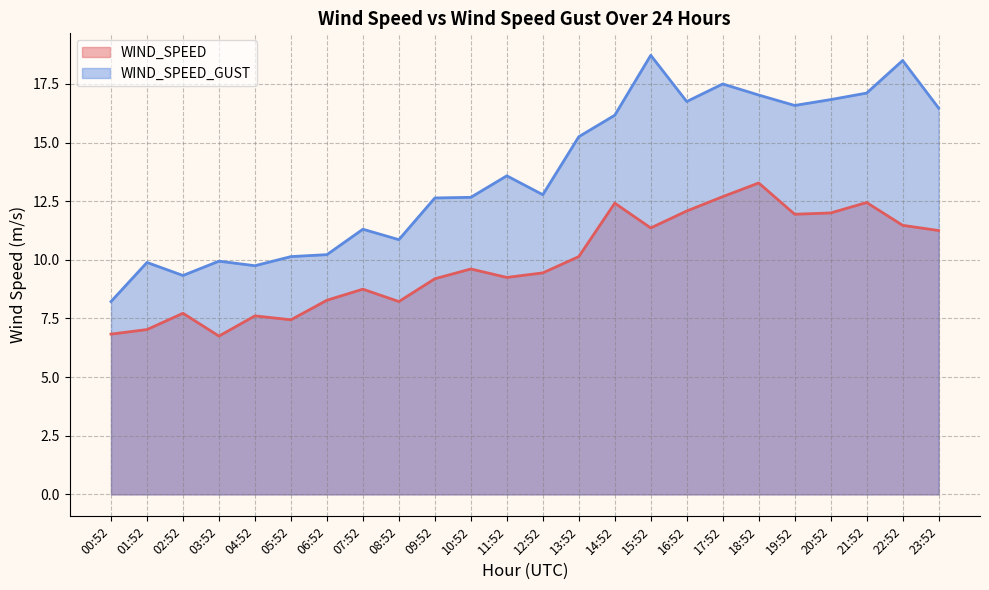

True or false: WIND_SPEED_GUST has more than 1 interior local peaks.

True